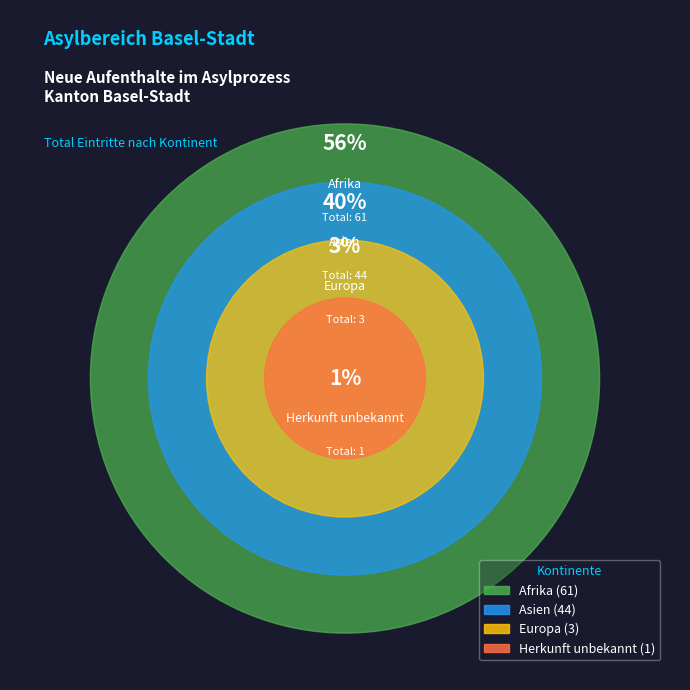

Which slice is the smallest?

Herkunft unbekannt